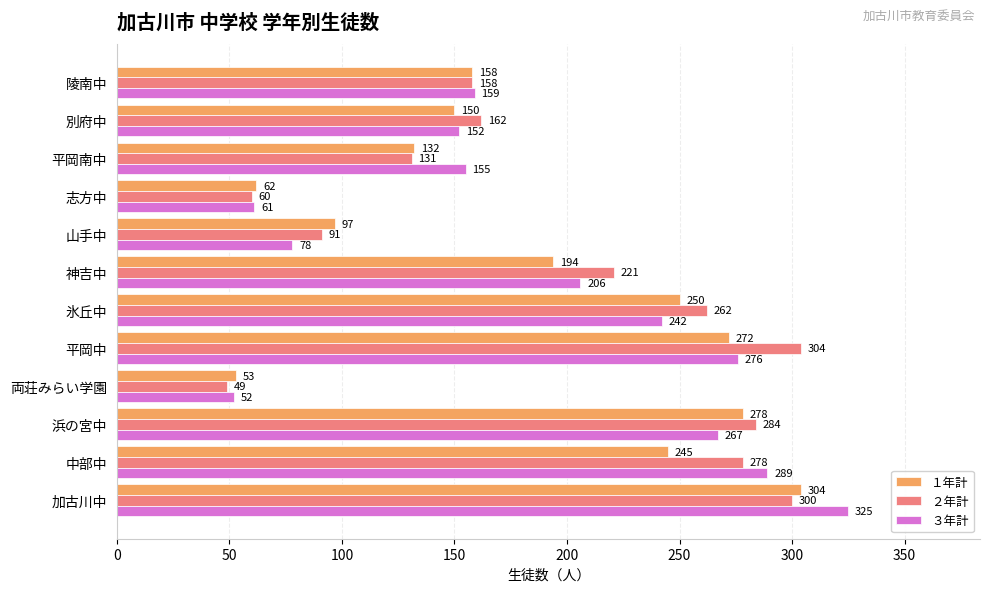

Which series changed the most between 浜の宮中 and 両荘みらい学園?

２年計